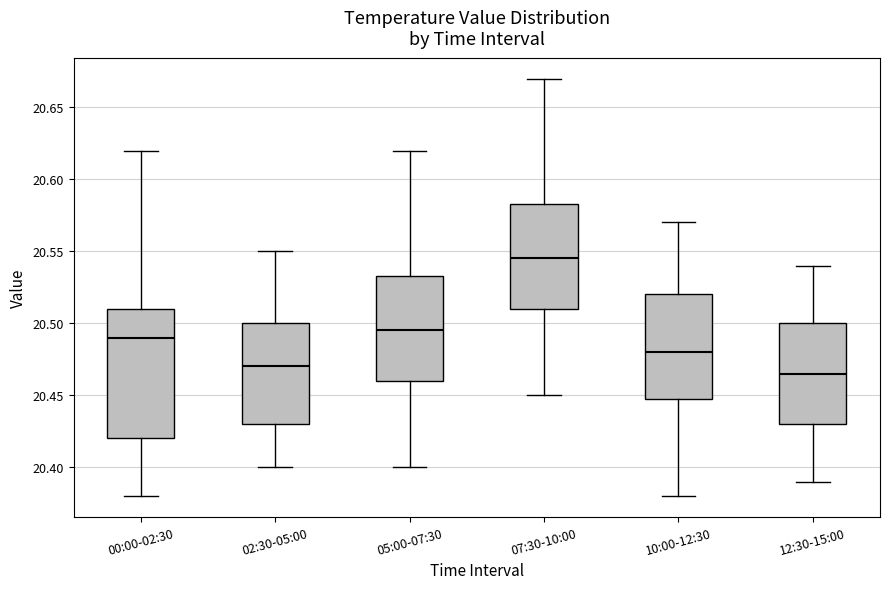

Which box is the tallest, from its lower edge to its upper edge?

00:00-02:30